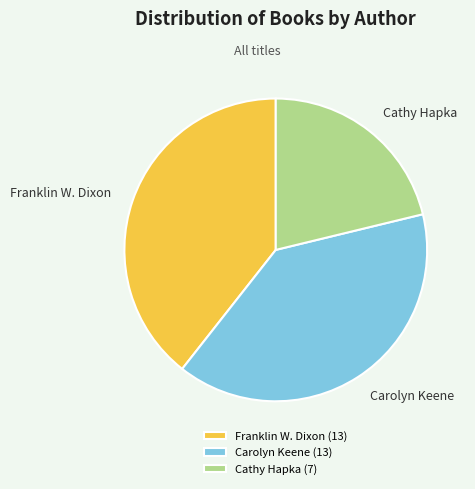

Is there any slice that represents more than half of the pie?

No